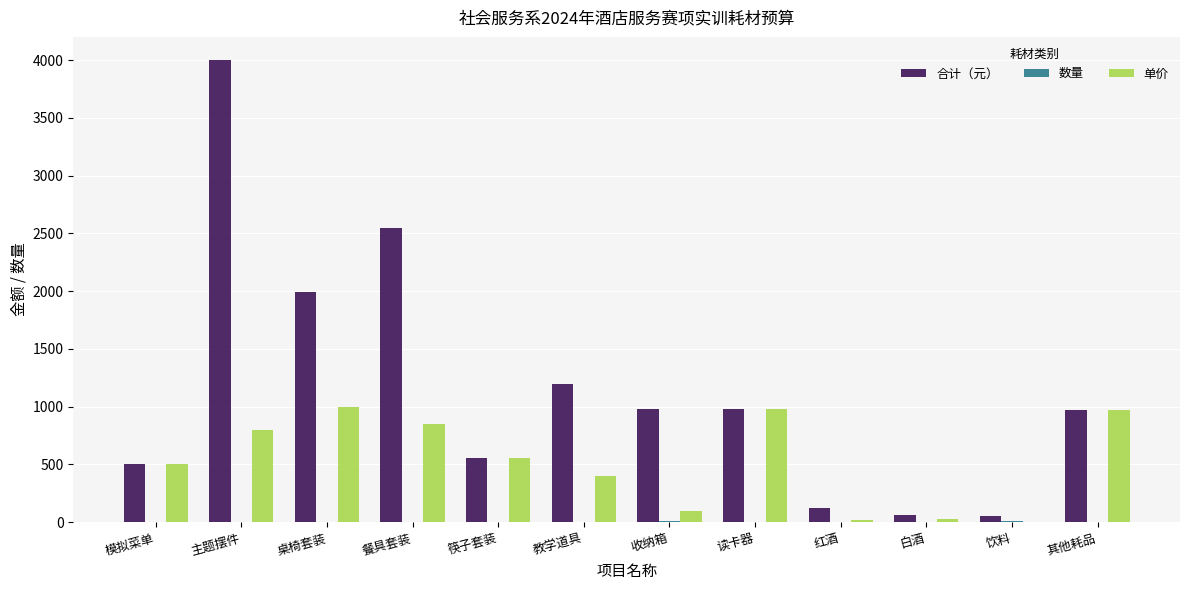

Are the bars horizontal?

No